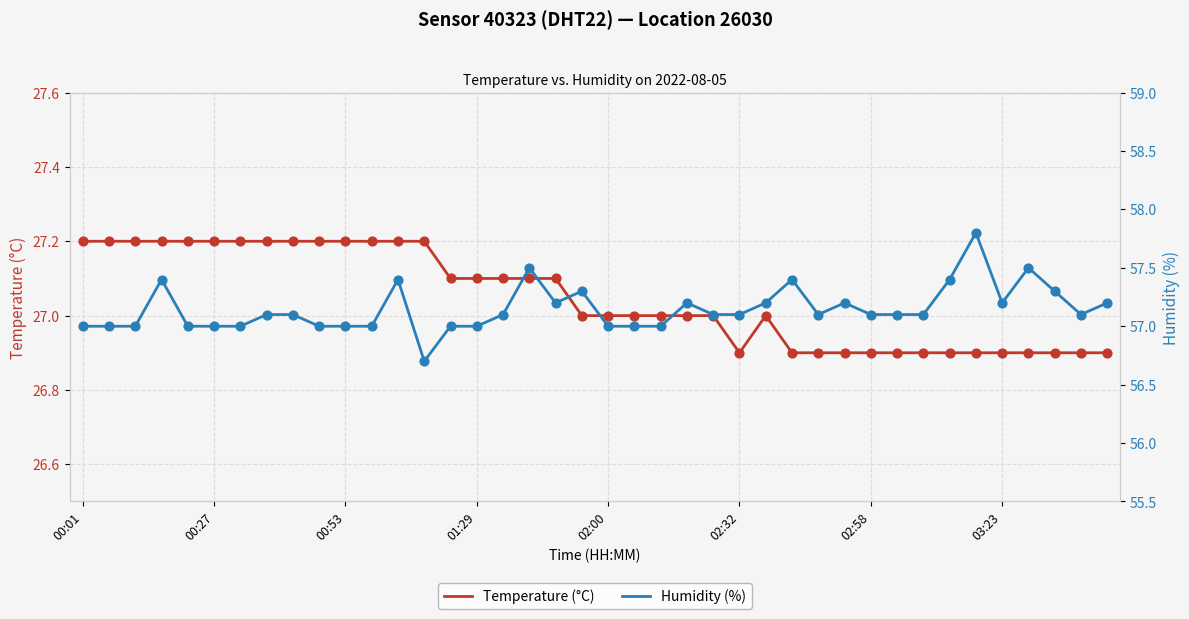

Which series reaches the minimum Y coordinate?

Temperature (°C)